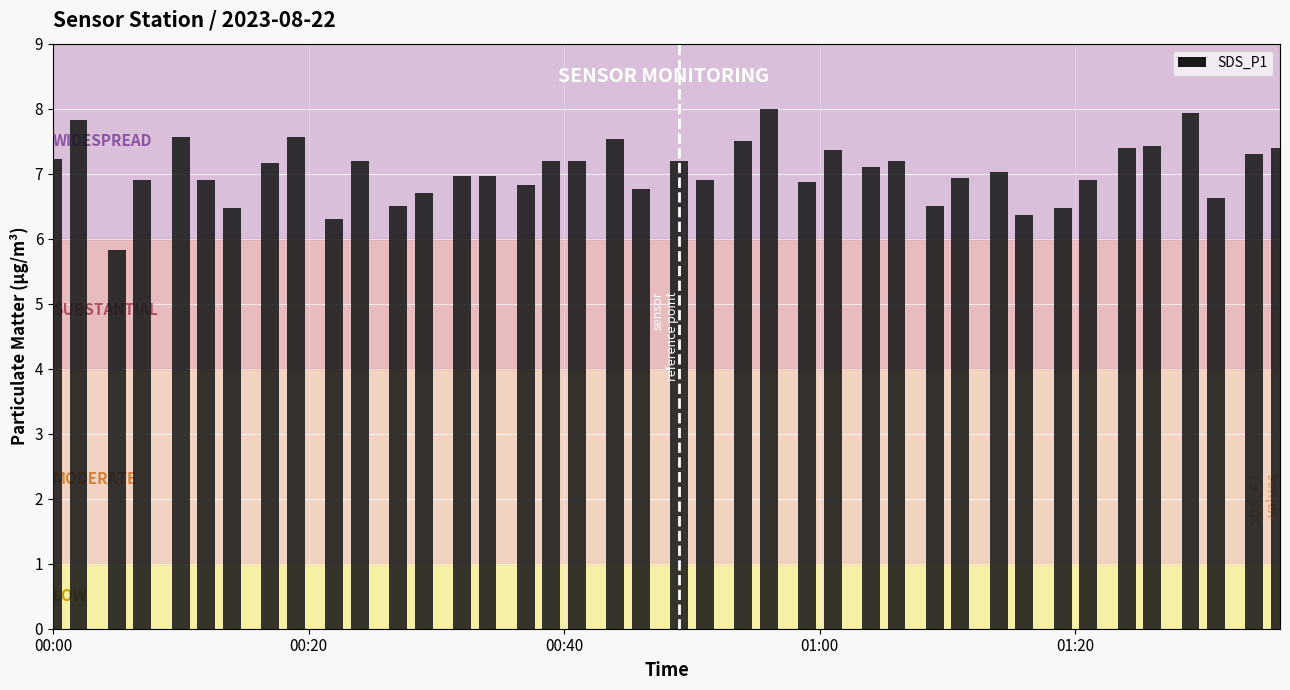

What is the maximum value shown in the chart?

8.0